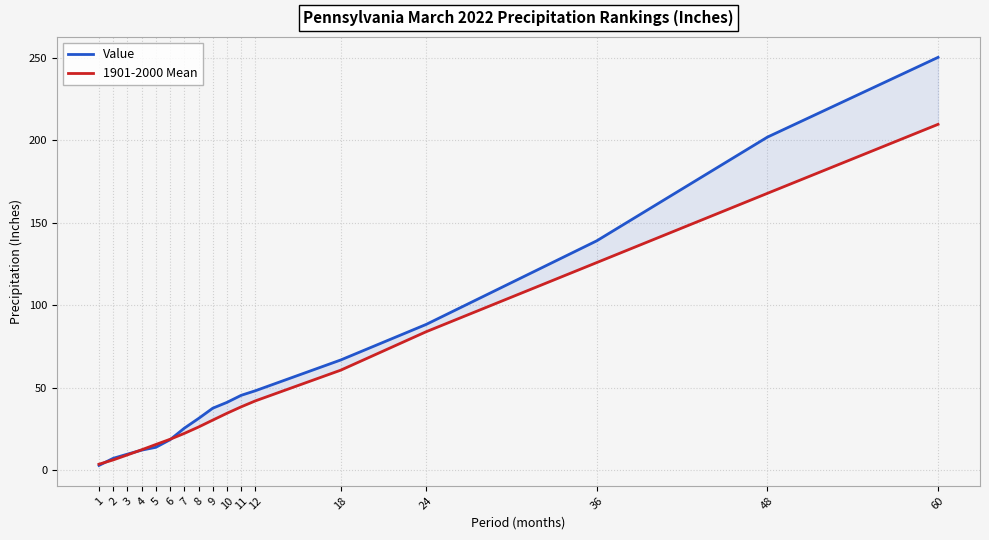

What is the sum of all 1901-2000 Mean values?

906.0